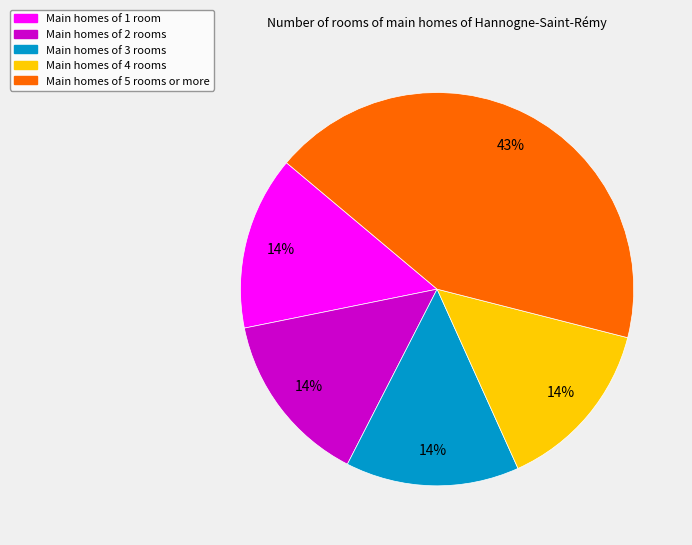

Is there a majority slice in this chart?

No